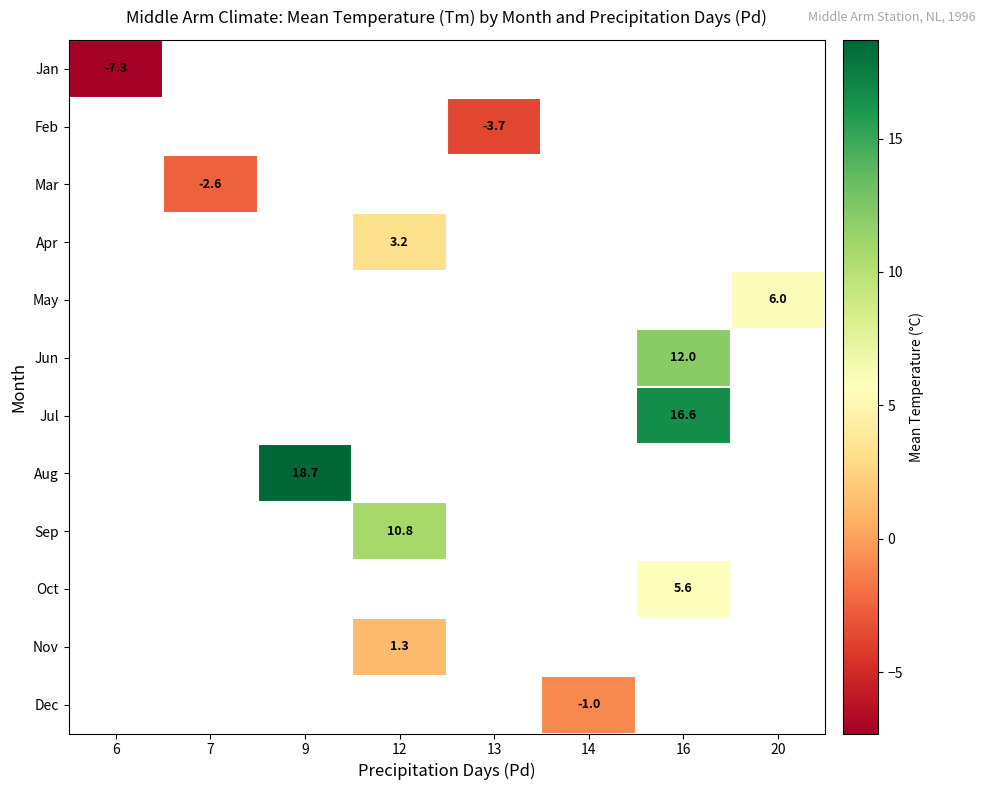

The Dec series shows -1.0 at 14. True or false?

True